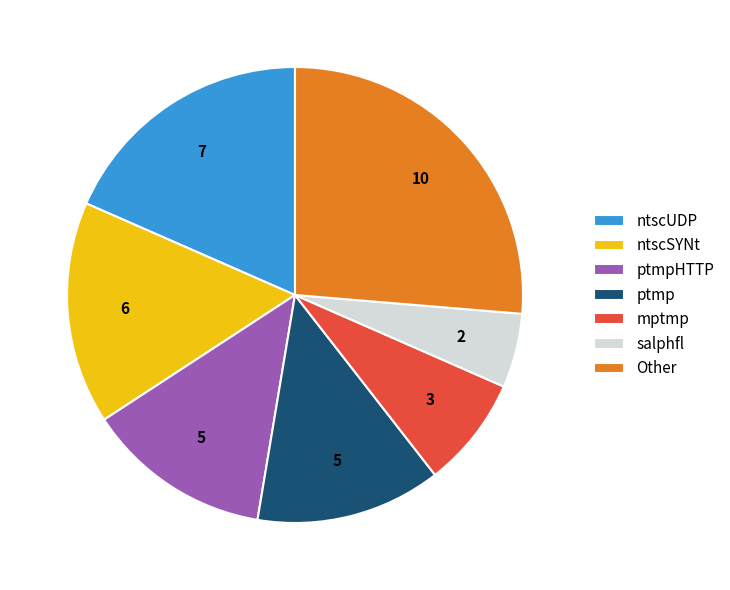

Is the sum of ptmp and salphfl greater than half?

No